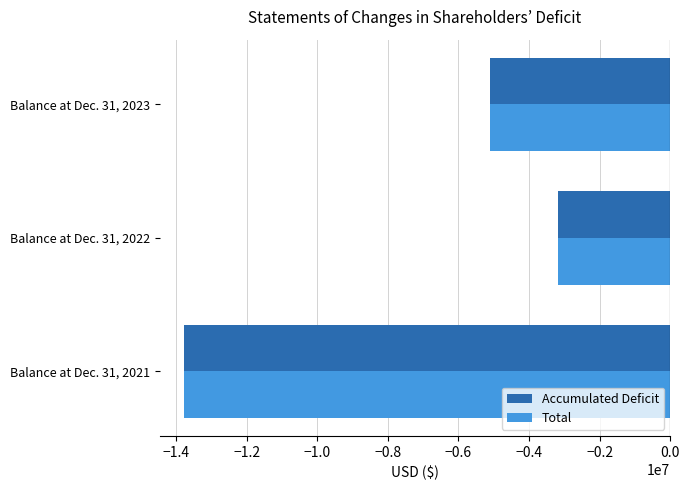

How many values in the Total series are below -5093444?

1